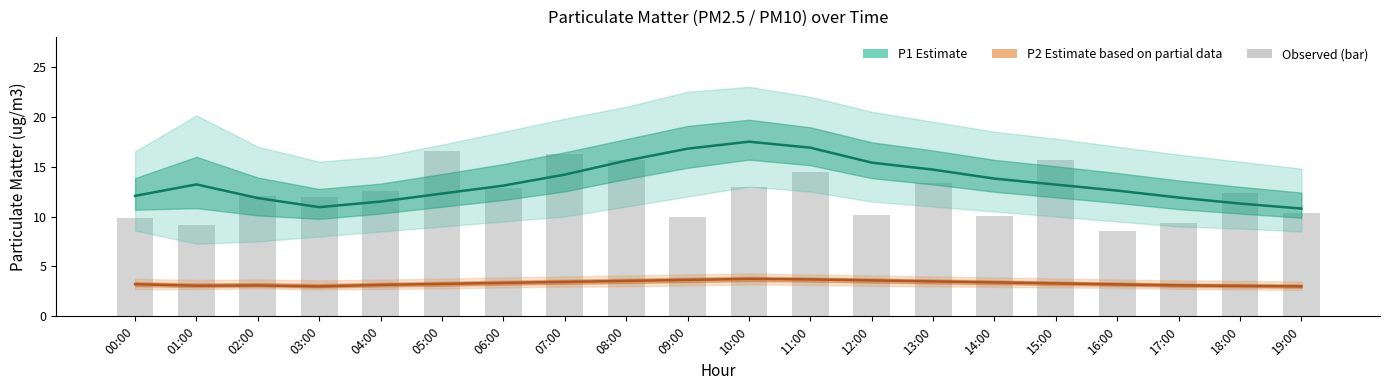

Which series has the largest range (max minus min)?

Observed P1 (bar)